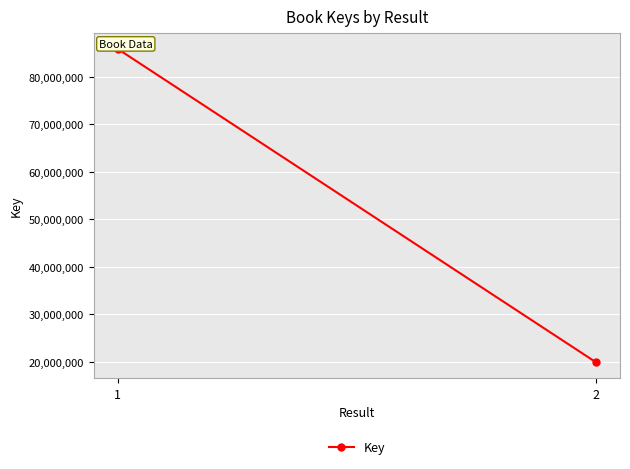

What is the sum of all values?

105706283